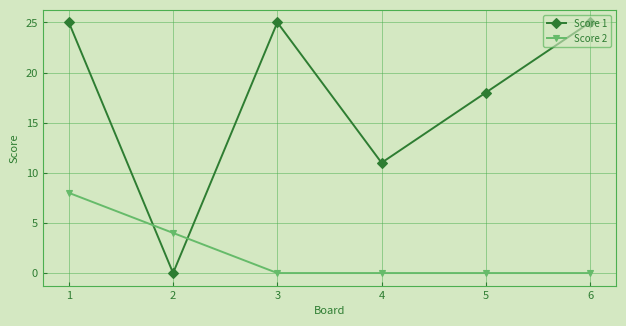

How many positive values does the Score 1 series have?

5